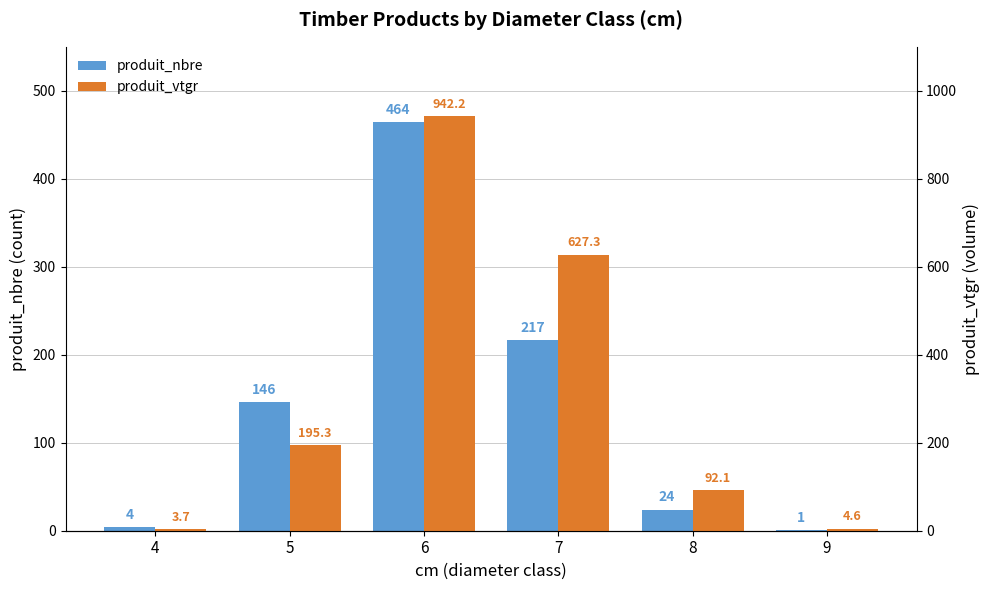

What is the value of the produit_nbre bar at the 3rd from the left?

464.0